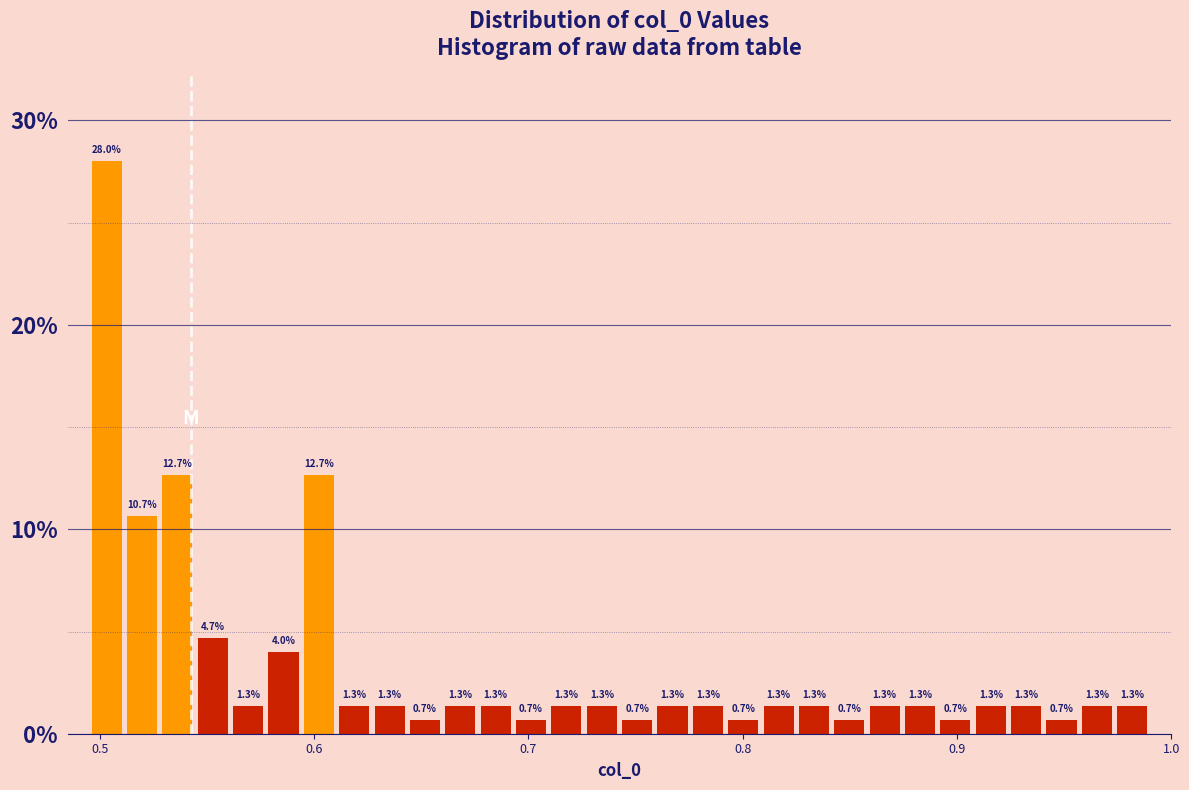

Around what value on the x-axis is the tallest bar? Give the approximate position of its centre, as read against the axis.

0.50